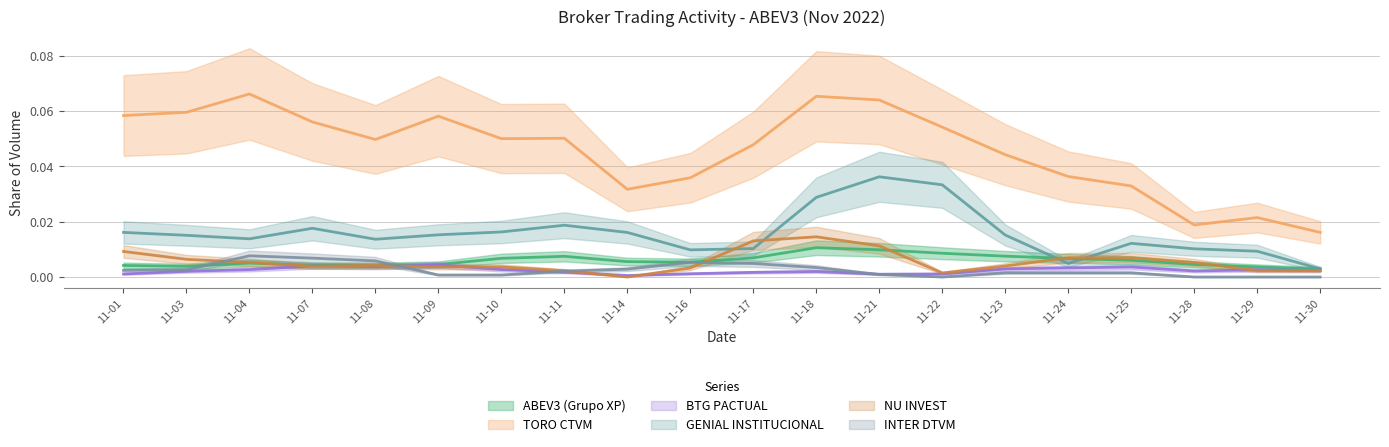

Reading right to left, list all the values displayed in this chart.

ABEV3 (Grupo XP): 0.0	0.0	0.0	0.0	0.0	0.0	0.0	0.0	0.0	0.0	0.0	0.0	0.0	0.0	0.0	0.0	0.0	0.0	0.0	0.0
TORO CTVM: 0.0	0.0	0.0	0.0	0.1	0.0	0.0	0.1	0.1	0.0	0.0	0.0	0.0	0.1	0.0	0.0	0.1	0.1	0.1	0.0
BTG PACTUAL: 0.0	0.0	0.0	0.0	0.0	0.0	0.0	0.0	0.0	0.0	0.0	0.0	0.0	0.0	0.0	0.0	0.0	0.0	0.0	0.0
GENIAL INSTITUCIONAL: 0.0	0.0	0.0	0.0	0.0	0.0	0.0	0.1	0.0	0.0	0.0	0.0	0.0	0.0	0.0	0.0	0.0	0.0	0.0	0.0
NU INVEST: 0.0	0.0	0.0	0.0	0.0	0.0	0.0	0.0	0.0	0.0	0.0	0.0	0.0	0.0	0.0	0.0	0.0	0.0	0.0	0.0
INTER DTVM: 0.0	0.0	0.0	0.0	0.0	0.0	0.0	0.0	0.0	0.0	0.0	0.0	0.0	0.0	0.0	0.0	0.0	0.0	0.0	0.0